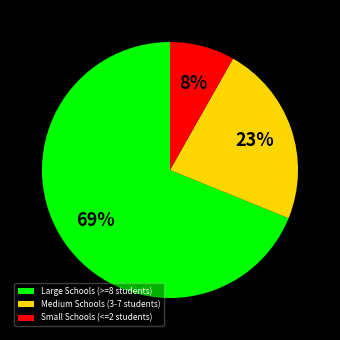

To the nearest percent, what is the difference between the largest and smallest slice percentages?

61%